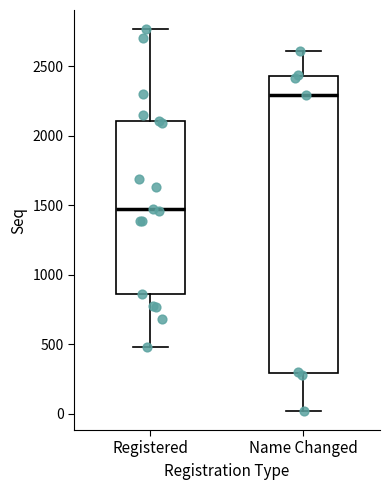

Where does the median line of the box for Registered sit on the y-axis? The values are not printed on the chart, so give them approximately, as read against the axis.

1450